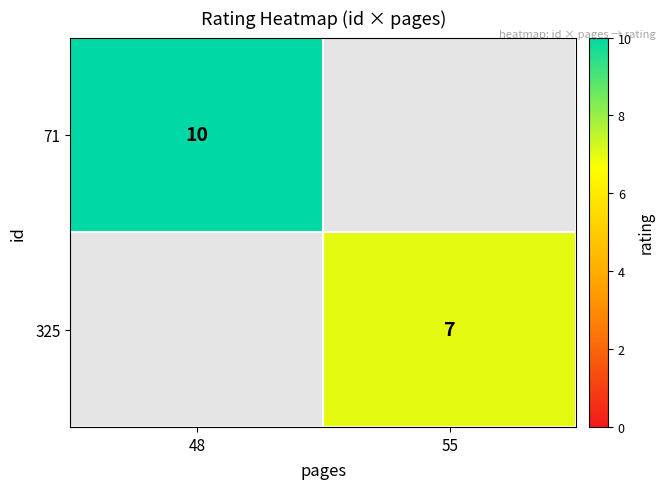

Is it true that 325 equals 3 at 55?

False